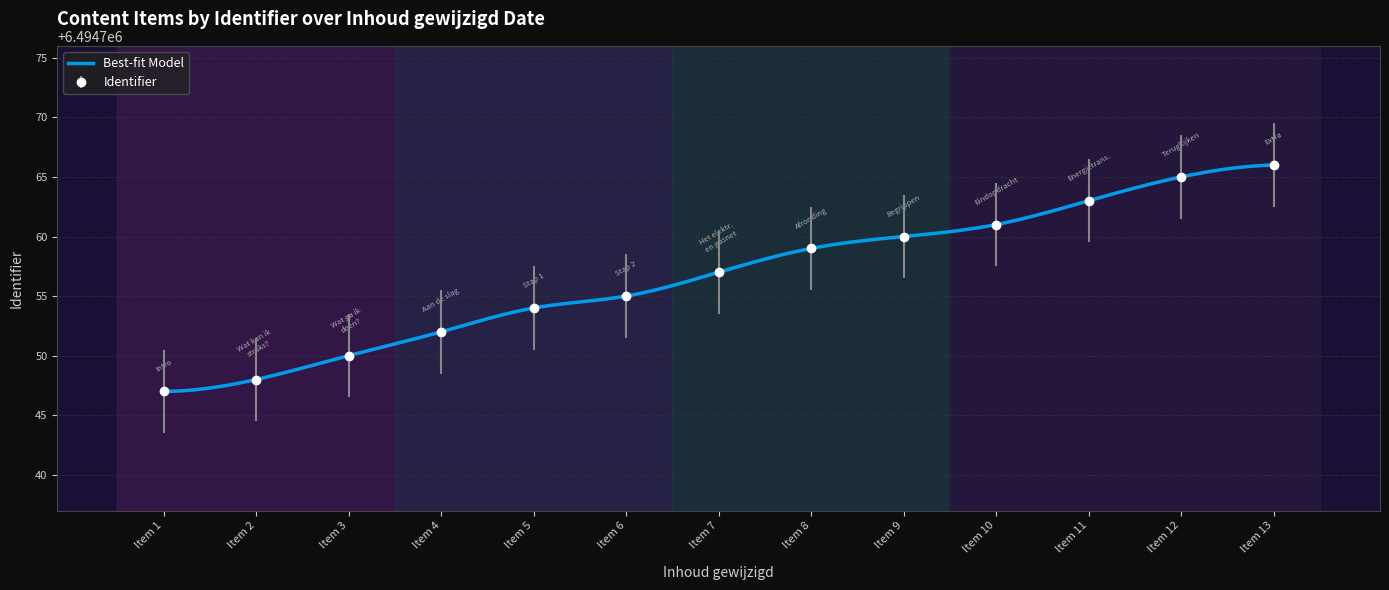

What is the sum of all values?

84431837